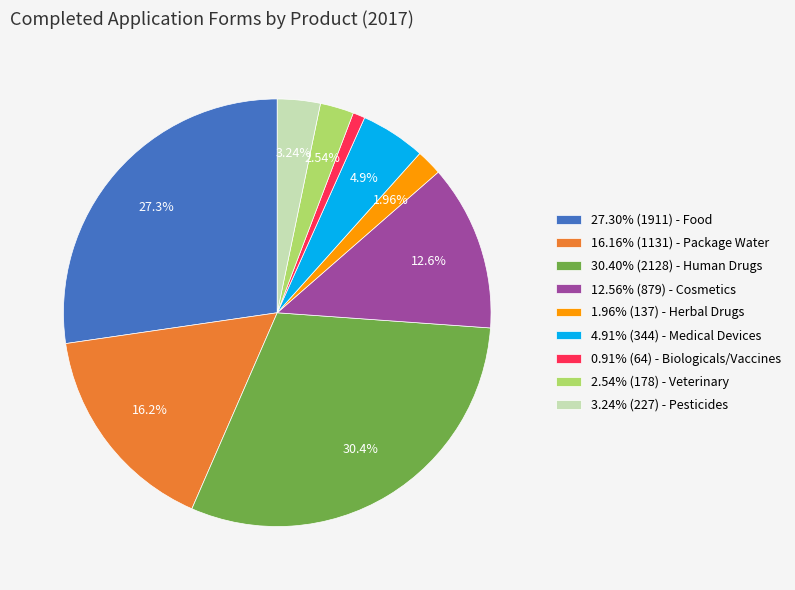

Do 4.91% (344) - Medical Devices and 27.30% (1911) - Food together represent more than half of the pie?

No